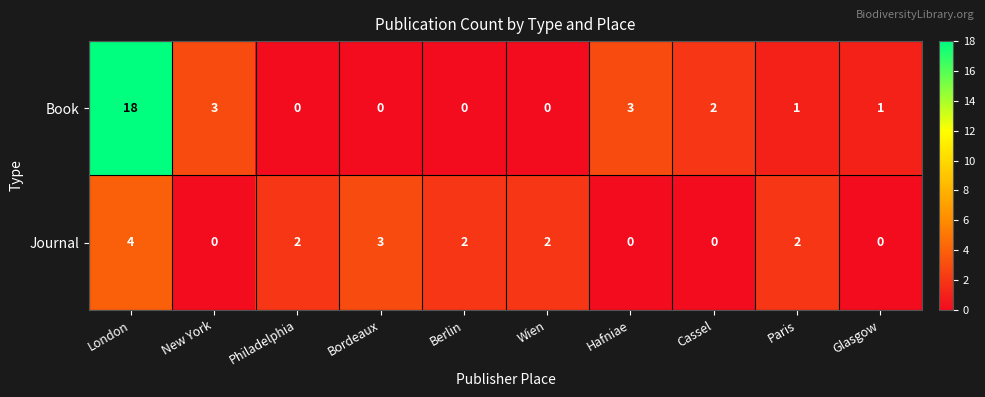

Reading left to right, extract all data points from this chart.

Book: London=18	New York=3	Philadelphia=0	Bordeaux=0	Berlin=0	Wien=0	Hafniae=3	Cassel=2	Paris=1	Glasgow=1
Journal: London=4	New York=0	Philadelphia=2	Bordeaux=3	Berlin=2	Wien=2	Hafniae=0	Cassel=0	Paris=2	Glasgow=0